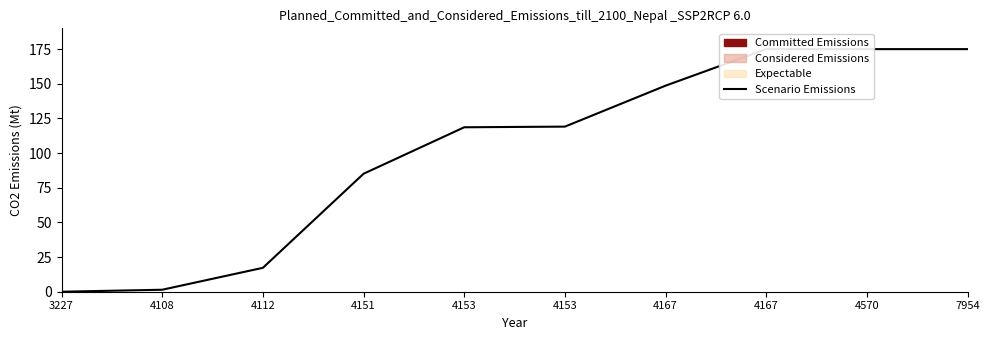

How many lines are shown in the chart?

1